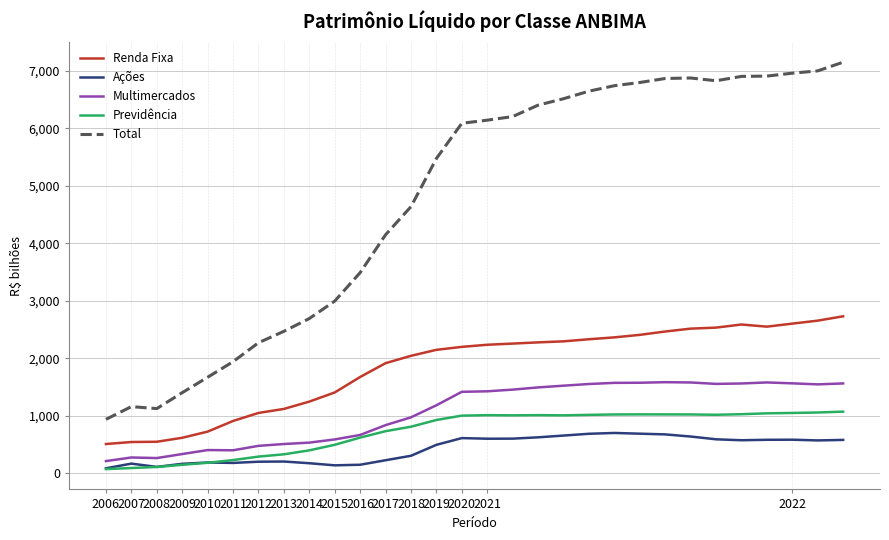

What are all the series names shown in the legend?

Renda Fixa, Ações, Multimercados, Previdência, Total